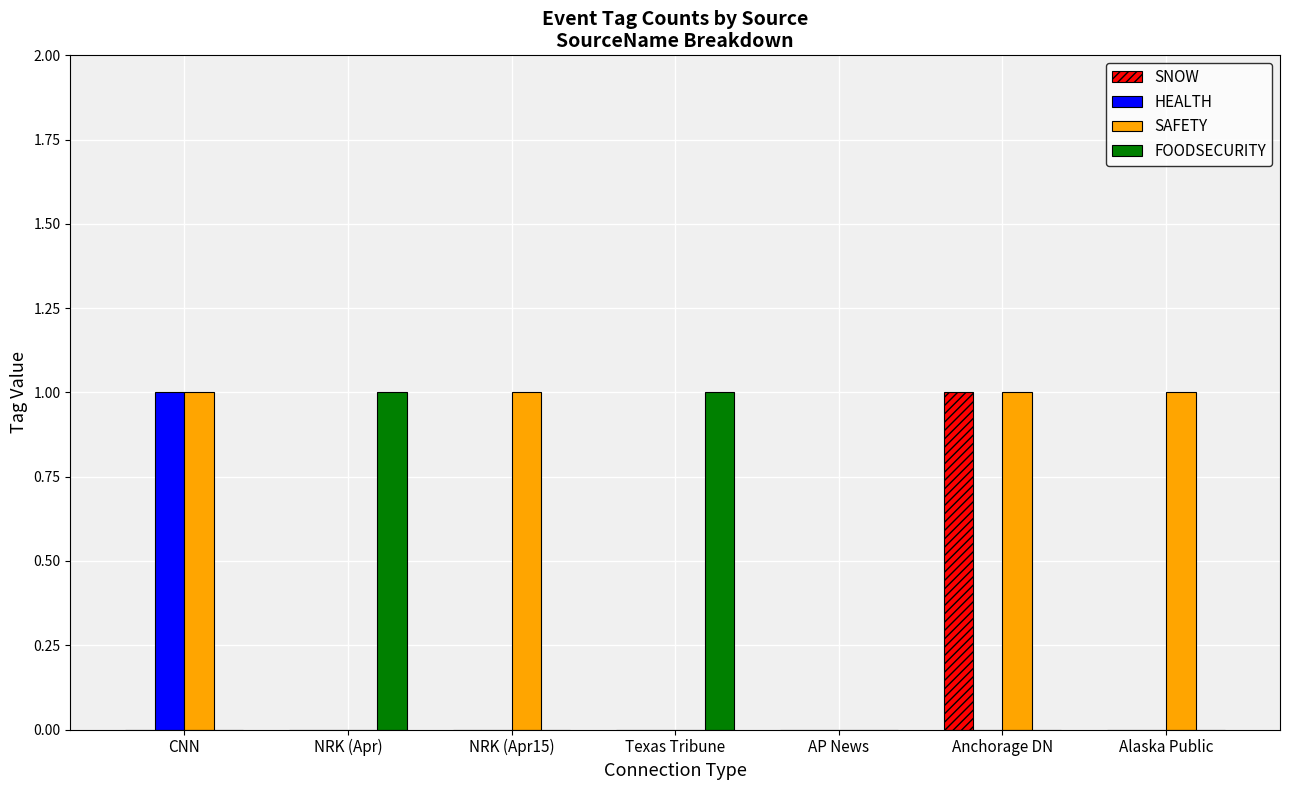

The value of SNOW at NRK (Apr15) is 0. True or false?

True